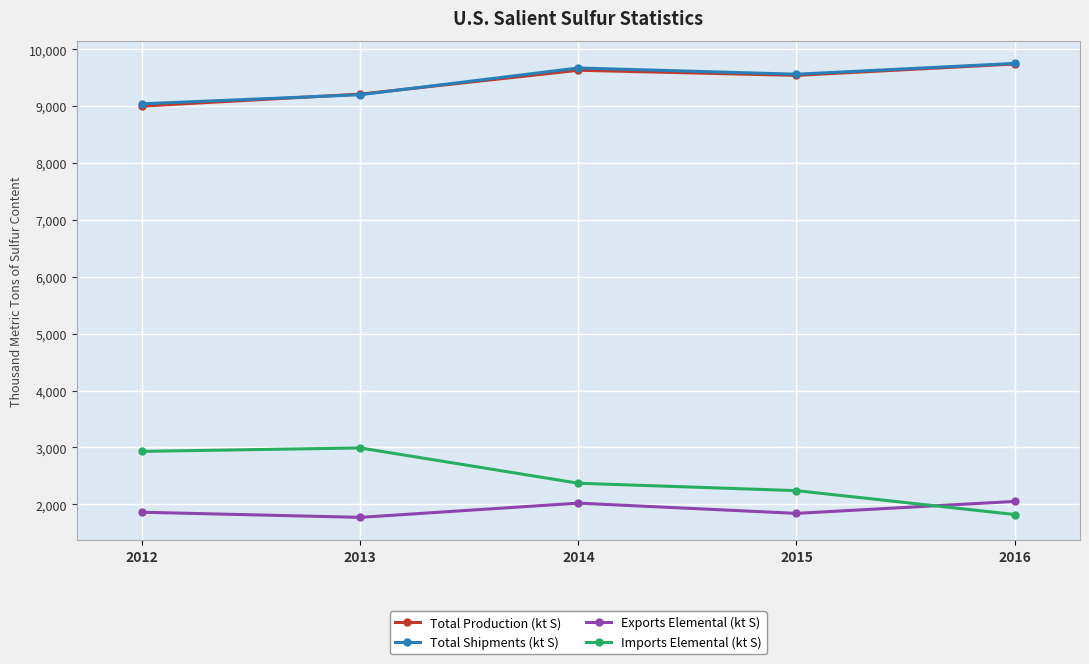

Is it true that Imports Elemental (kt S) equals 2930 at 2012?

True